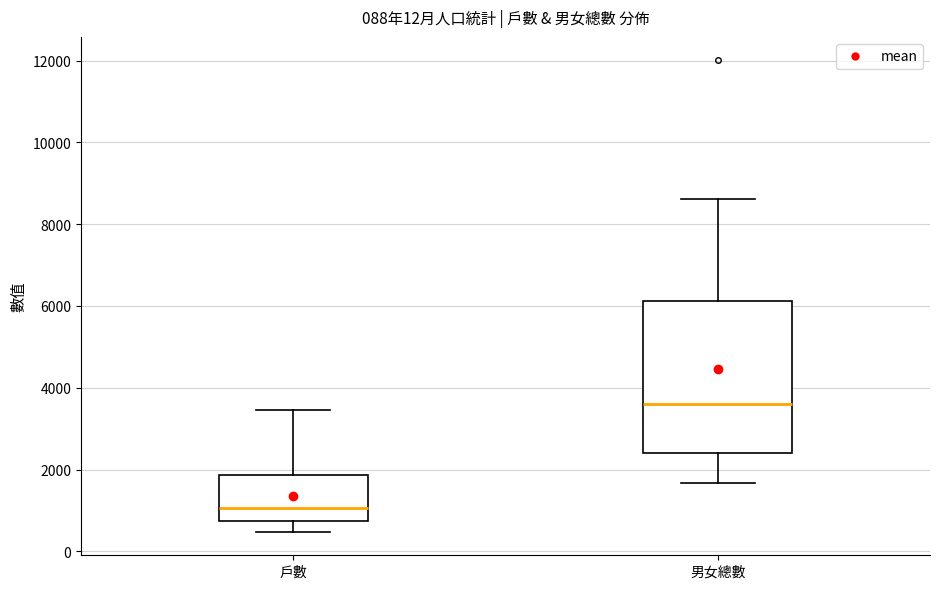

Which box has the highest median line?

男女總數